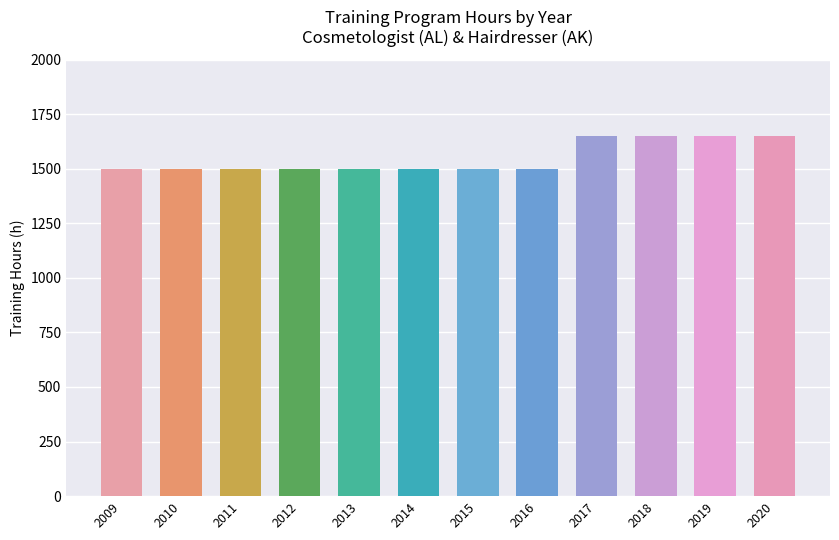

What is the greatest value displayed?

1650